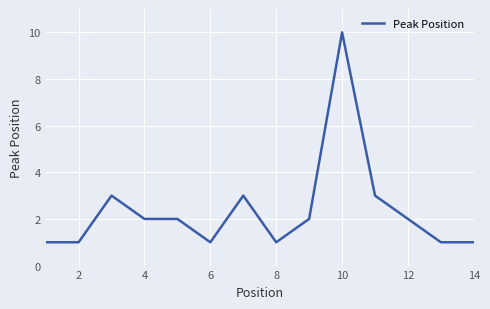

What is the difference between the maximum and minimum values?

9